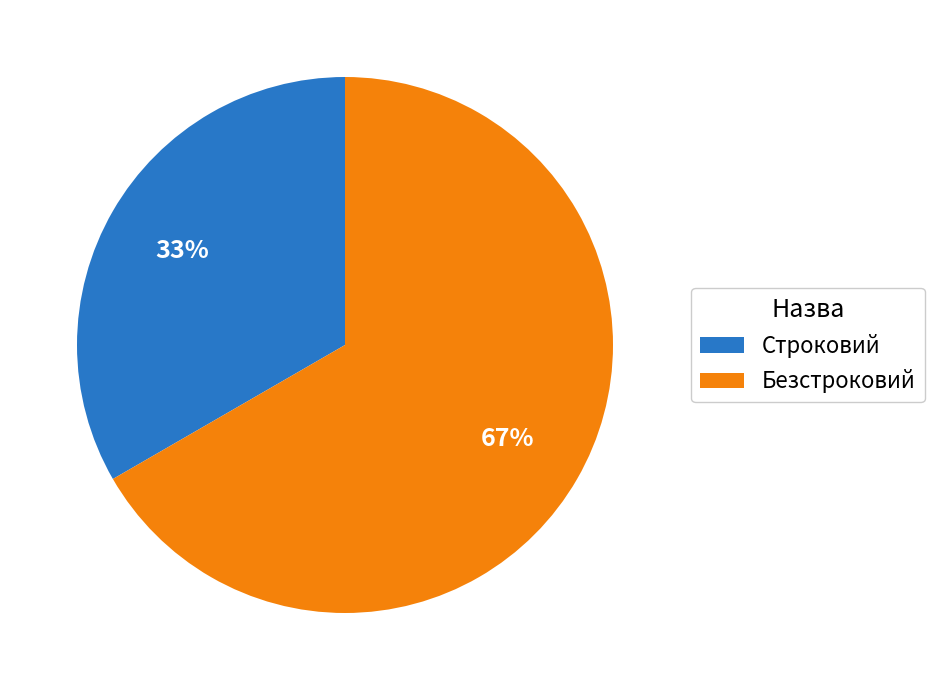

To the nearest percent, what portion does Безстроковий represent?

67%